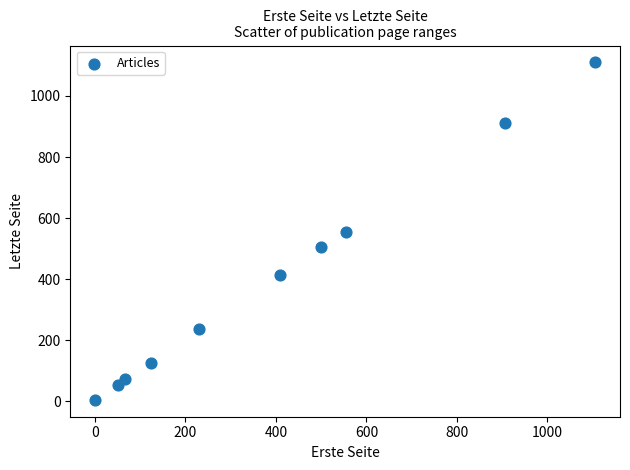

What is the average Y value?

399